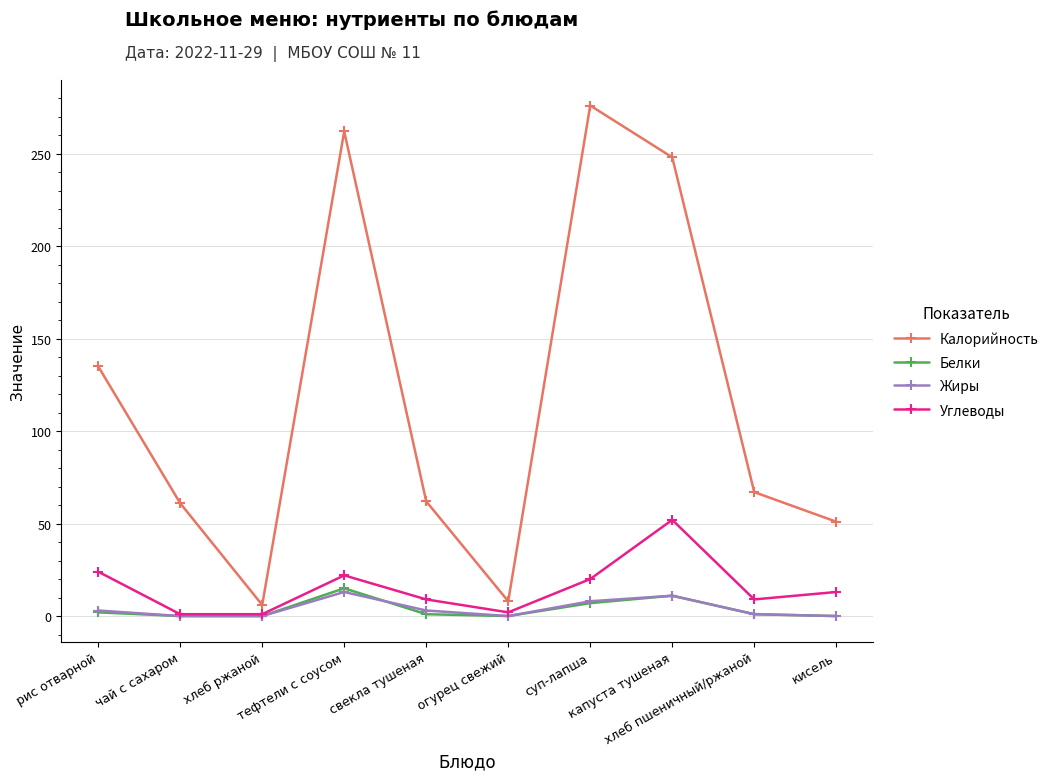

What is the difference between the Белки values at свекла тушеная and кисель?

1